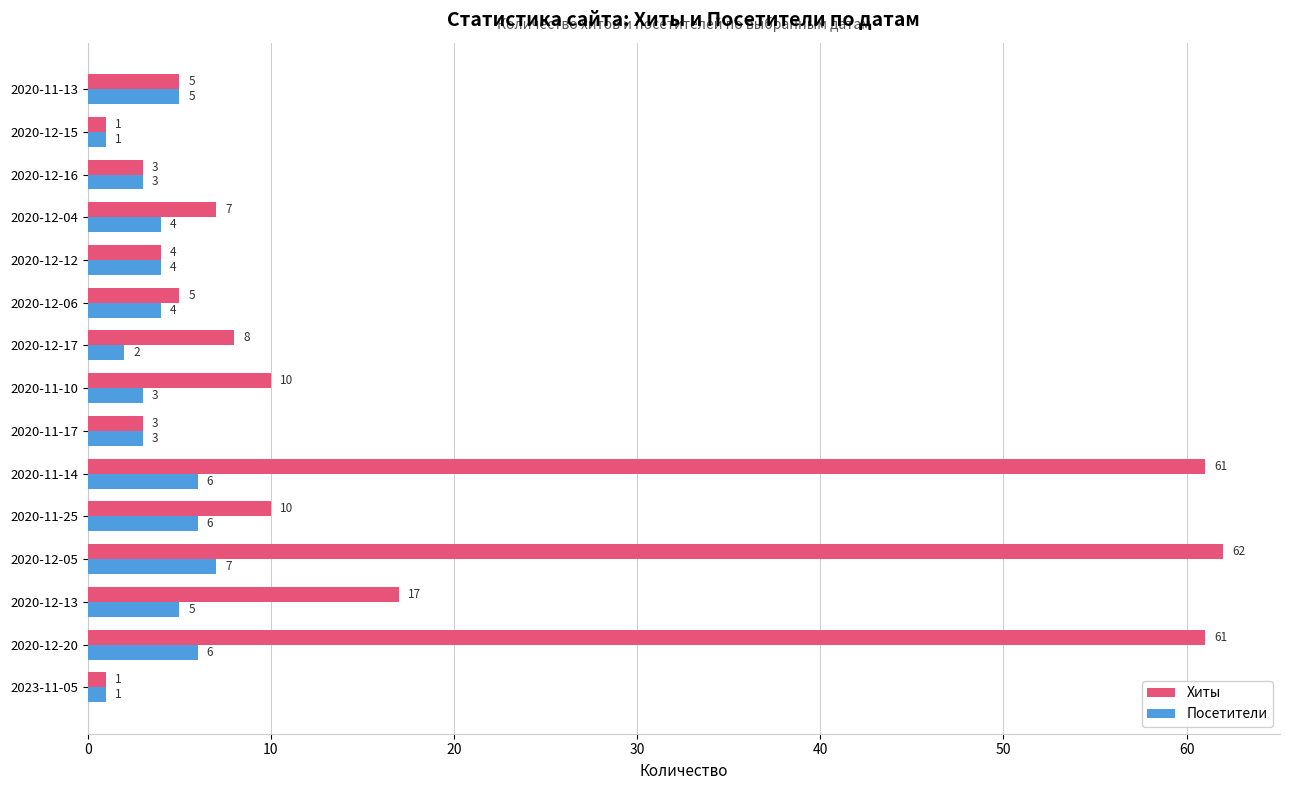

At which label does Хиты reach its peak?

2020-12-05